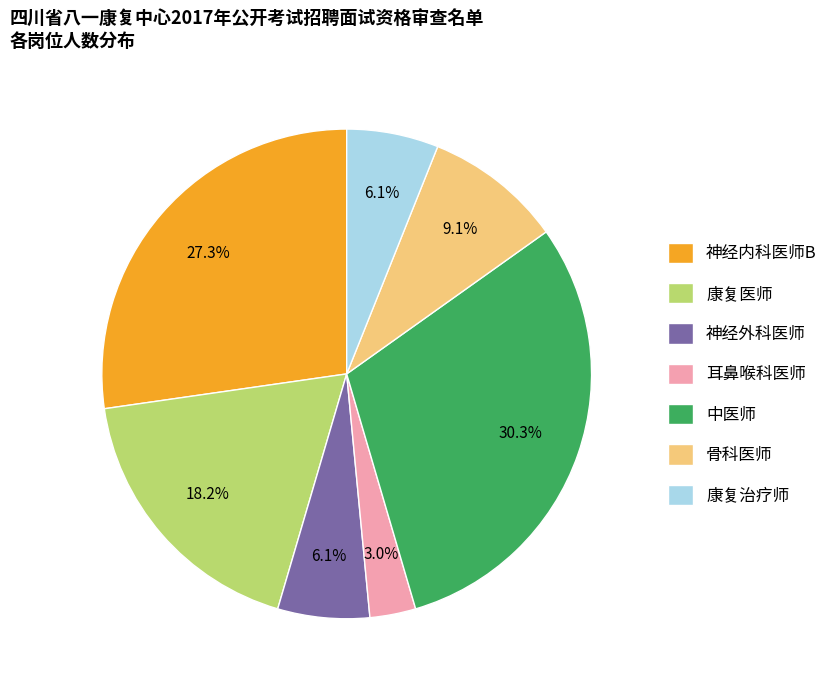

What percentage is the 神经内科医师B slice, to the nearest percent?

27%